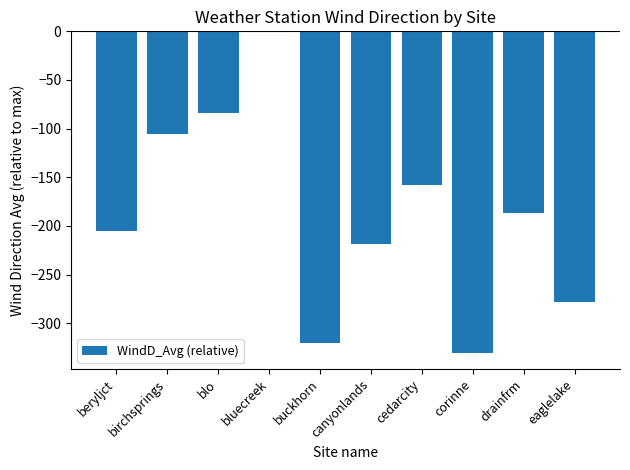

Where is the data nearest to the value -165?

cedarcity